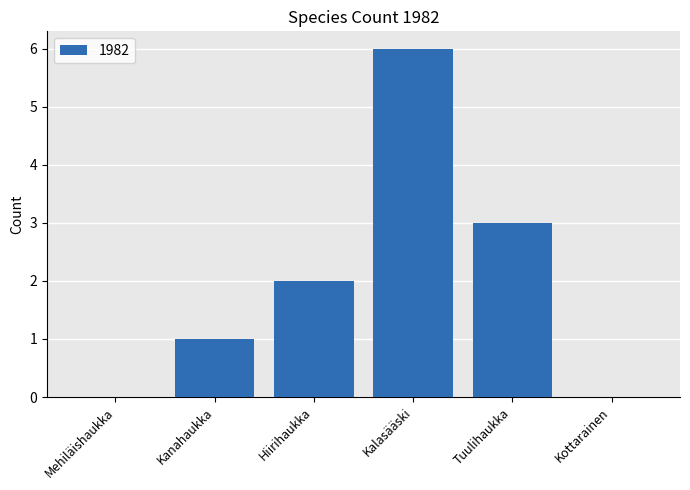

At which category does the chart reach its peak across all series?

Kalasääski